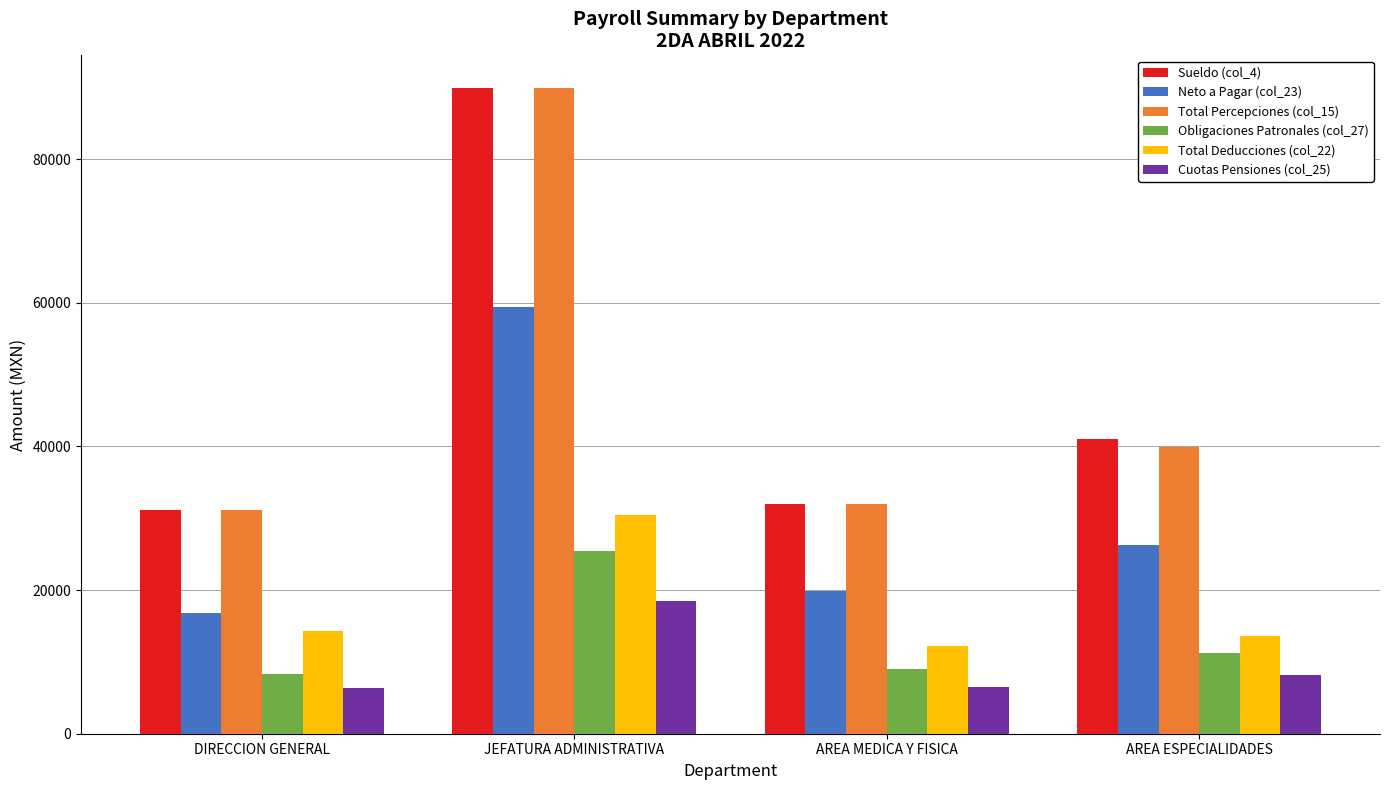

What is the smallest value displayed?

6376.3